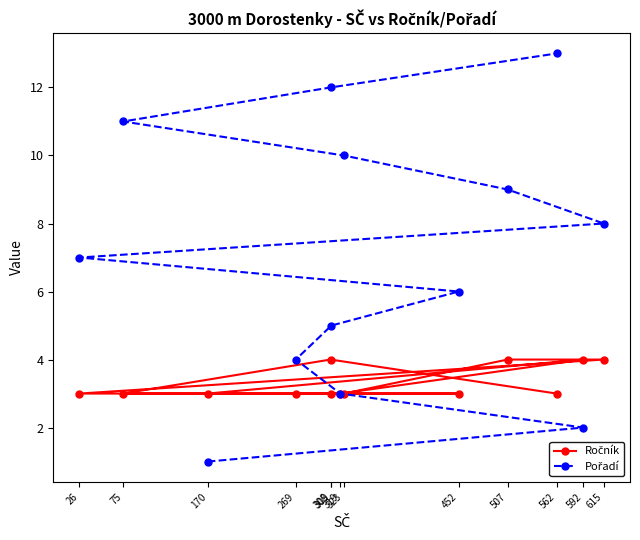

Count the number of categories in the chart.

13